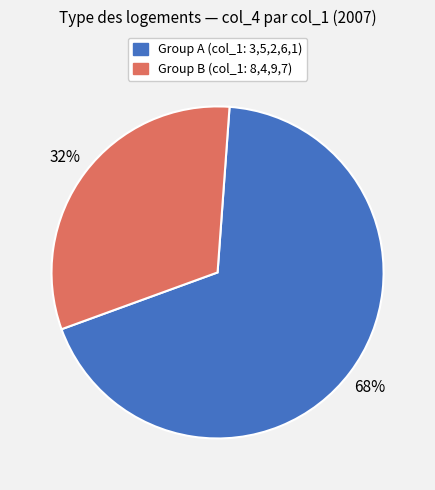

Does any single category account for the majority?

Yes